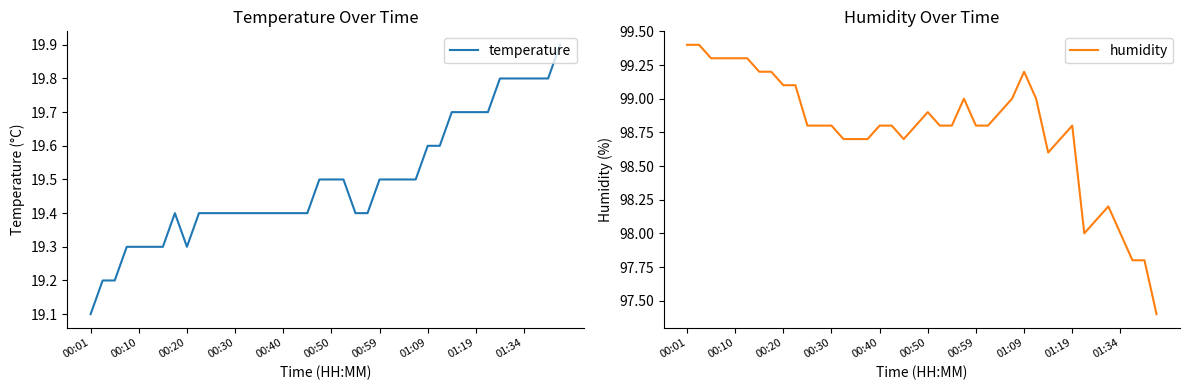

What is the total value across all series at 11?

118.2